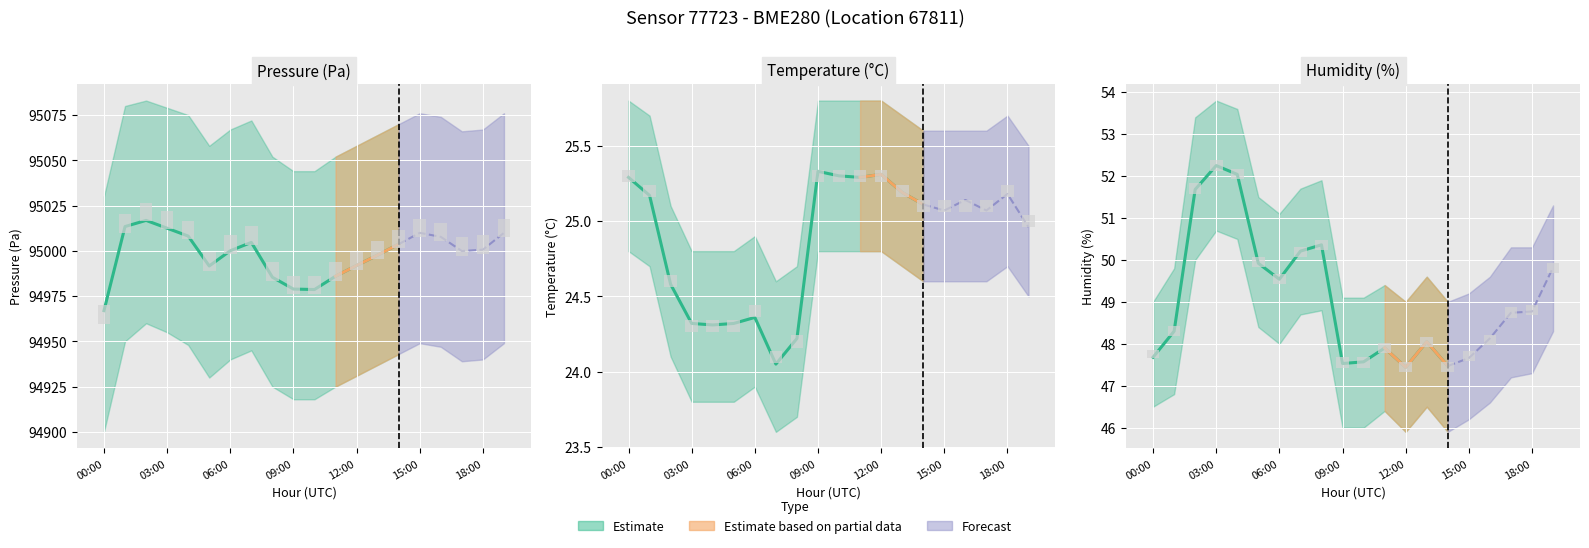

Reading right to left, extract all data points from this chart.

pressure: 95009.9	95000.7	94999.9	95007.7	95009.9	95003.7	94997.7	94991.9	94986.0	94978.6	94978.9	94985.4	95004.7	95000.1	94991.6	95008.2	95012.5	95016.8	95013.4	94967.0
temperature: 25.0	25.2	25.1	25.1	25.1	25.1	25.2	25.3	25.3	25.3	25.3	24.2	24.1	24.4	24.3	24.3	24.3	24.6	25.2	25.3
humidity: 49.8	48.8	48.7	48.1	47.7	47.5	48.0	47.4	47.9	47.6	47.5	50.4	50.2	49.5	49.9	52.0	52.2	51.7	48.3	47.7